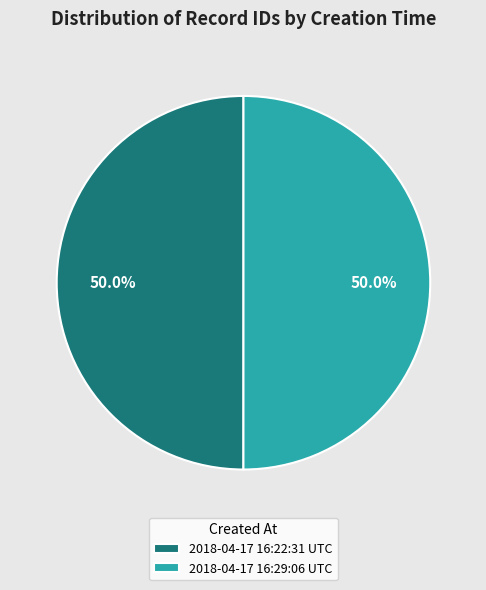

True or false: 2018-04-17 16:22:31 UTC accounts for 42% of the total.

False